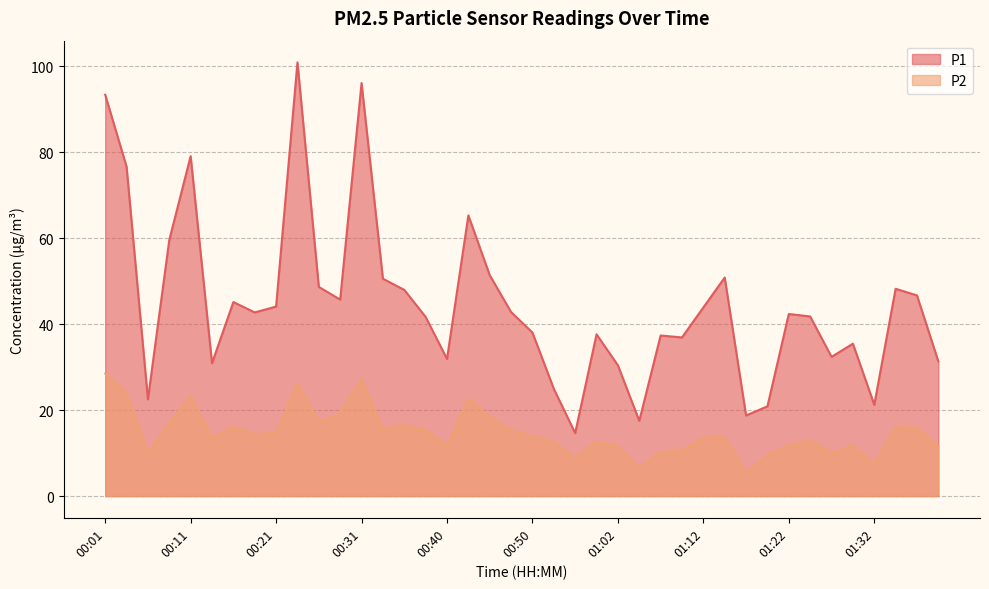

List the series in order of their overall mean, lowest first.

P2, P1